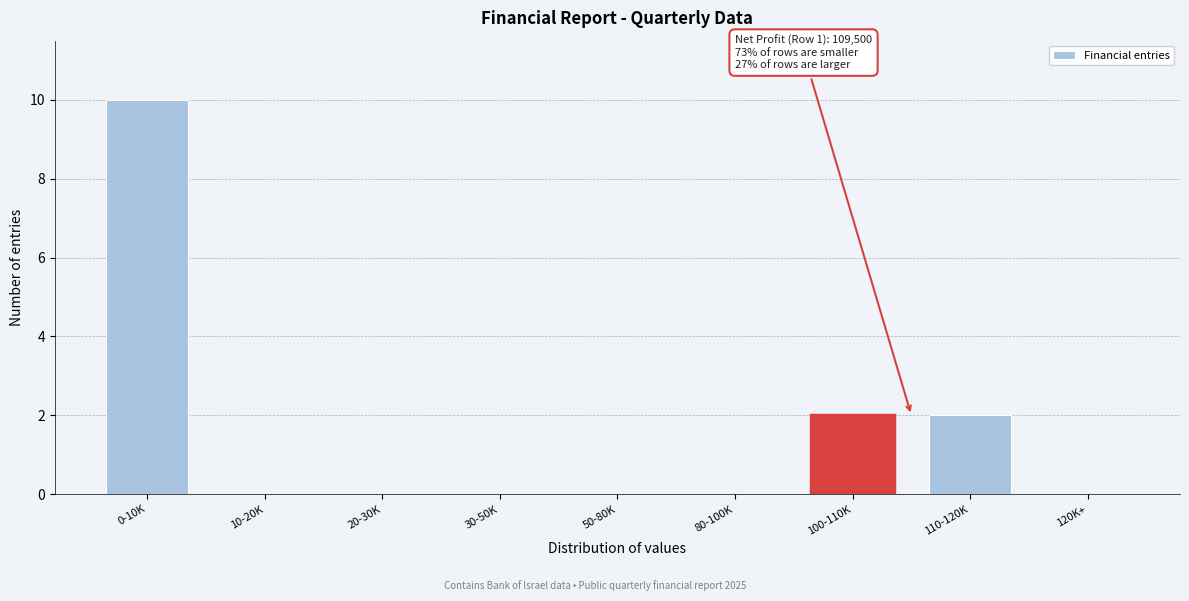

Reading left to right, extract all data points from this chart.

0-10K=10	10-20K=0	20-30K=0	30-50K=0	50-80K=0	80-100K=0	100-110K=2	110-120K=2	120K+=0